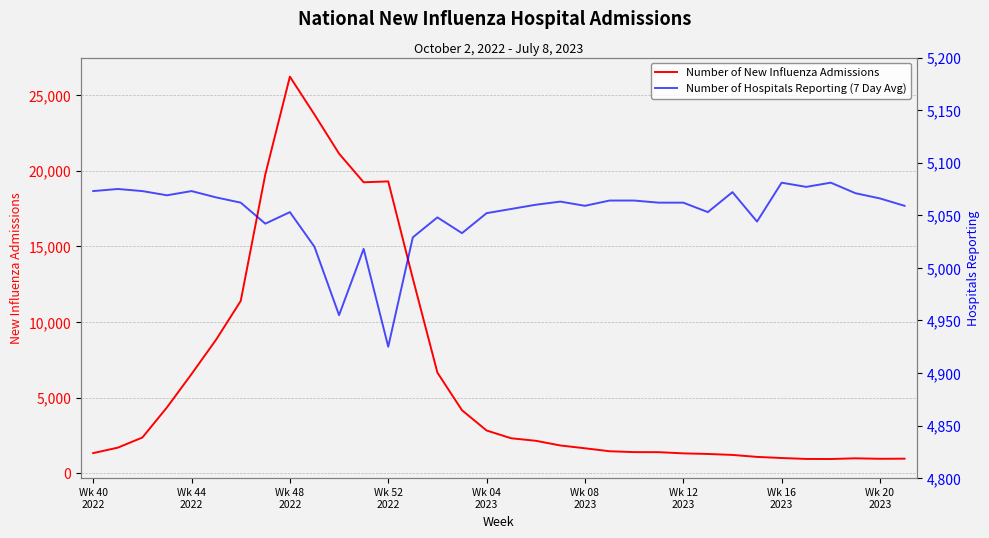

Is it true that Number of New Influenza Admissions equals 987 at 31?

True